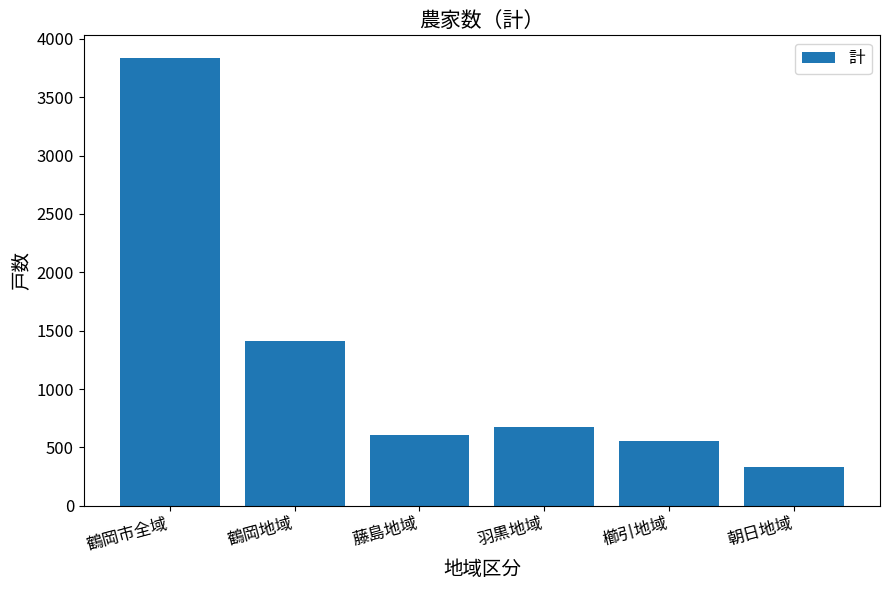

What is the ratio of the value at 鶴岡市全域 to the value at 朝日地域?

11.7